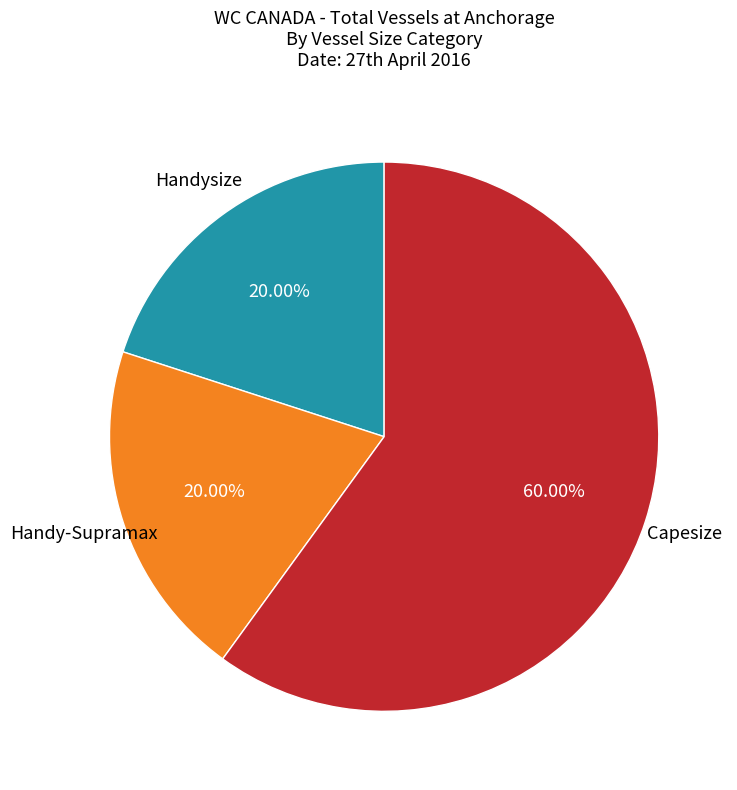

To the nearest percent, what is the difference between the largest and smallest slice percentages?

40%